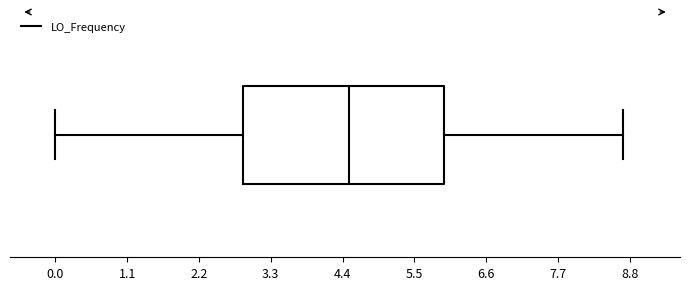

Where is the right edge of the box on the x-axis? The values are not printed on the chart, so give them approximately, as read against the axis.

6.0